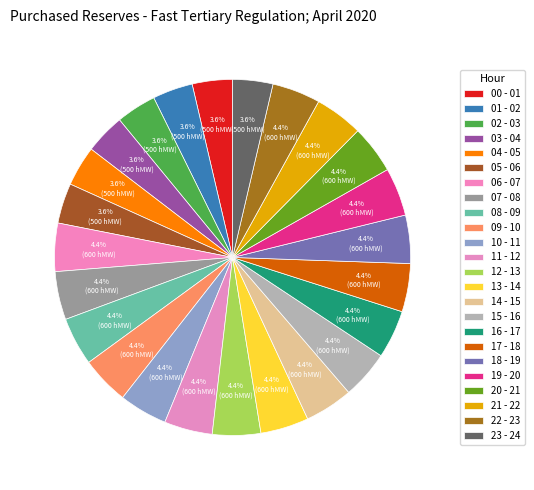

What is the total percentage of 01 - 02 and 19 - 20?

8.0%